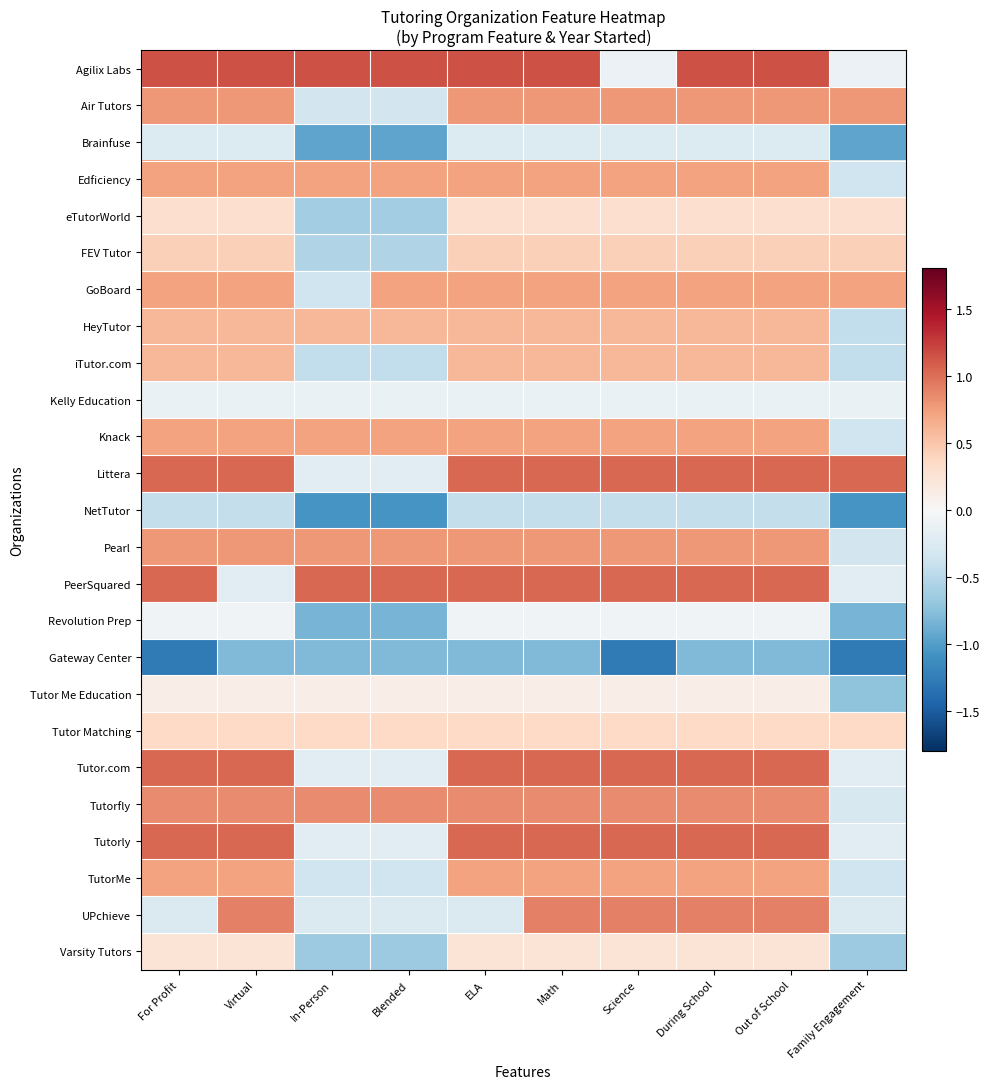

Rank the series at For Profit from highest to lowest value.

Agilix Labs, Littera, PeerSquared, Tutor.com, Tutorly, Tutorfly, Air Tutors, Pearl, Edficiency, GoBoard, Knack, TutorMe, HeyTutor, iTutor.com, FEV Tutor, Tutor Matching, eTutorWorld, Varsity Tutors, Tutor Me Education, Revolution Prep, Kelly Education, Brainfuse, UPchieve, NetTutor, Gateway Center